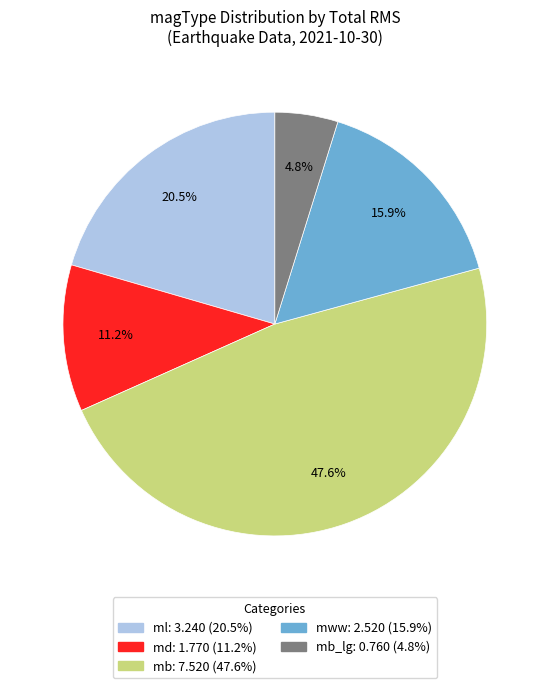

Does any single category account for the majority?

No